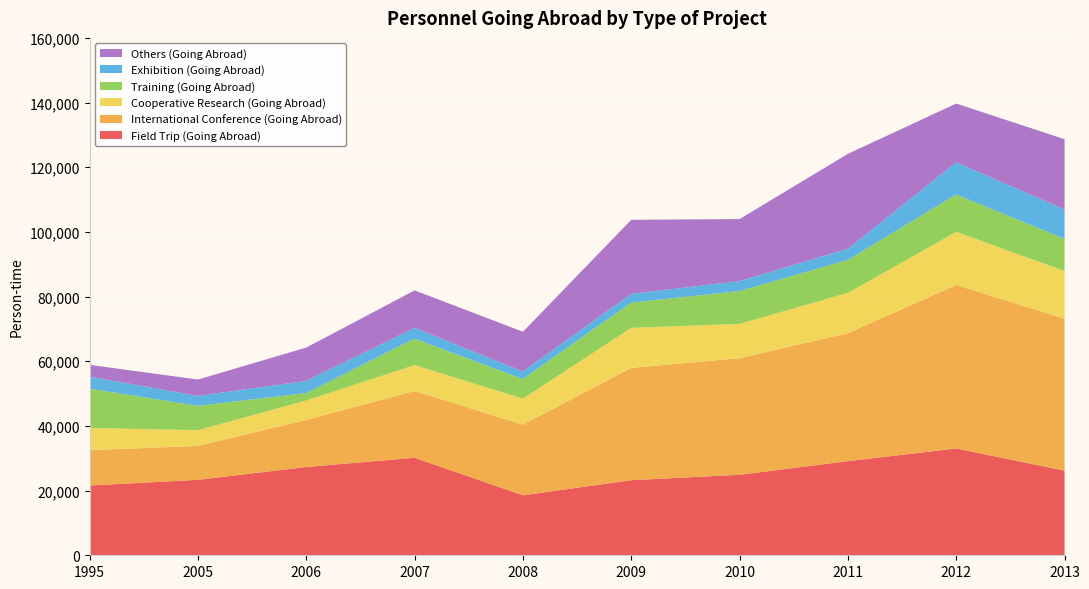

Reading left to right, transcribe all the data shown in this chart.

Field Trip (Going Abroad): 1995=21578	2005=23335	2006=27300	2007=30160	2008=18543	2009=23220	2010=24891	2011=29111	2012=33026	2013=26175
International Conference (Going Abroad): 1995=10937	2005=10476	2006=14562	2007=20639	2008=21848	2009=34730	2010=36047	2011=39578	2012=50561	2013=46972
Cooperative Research (Going Abroad): 1995=6873	2005=4884	2006=6011	2007=8019	2008=8053	2009=12385	2010=10617	2011=12464	2012=16429	2013=14766
Training (Going Abroad): 1995=12127	2005=7520	2006=2300	2007=8182	2008=6056	2009=7818	2010=10151	2011=10179	2012=11577	2013=9937
Exhibition (Going Abroad): 1995=3729	2005=3086	2006=3754	2007=3342	2008=2330	2009=2701	2010=3080	2011=3467	2012=9932	2013=9108
Others (Going Abroad): 1995=3639	2005=5046	2006=10311	2007=11574	2008=12295	2009=22890	2010=19186	2011=29343	2012=18176	2013=21711